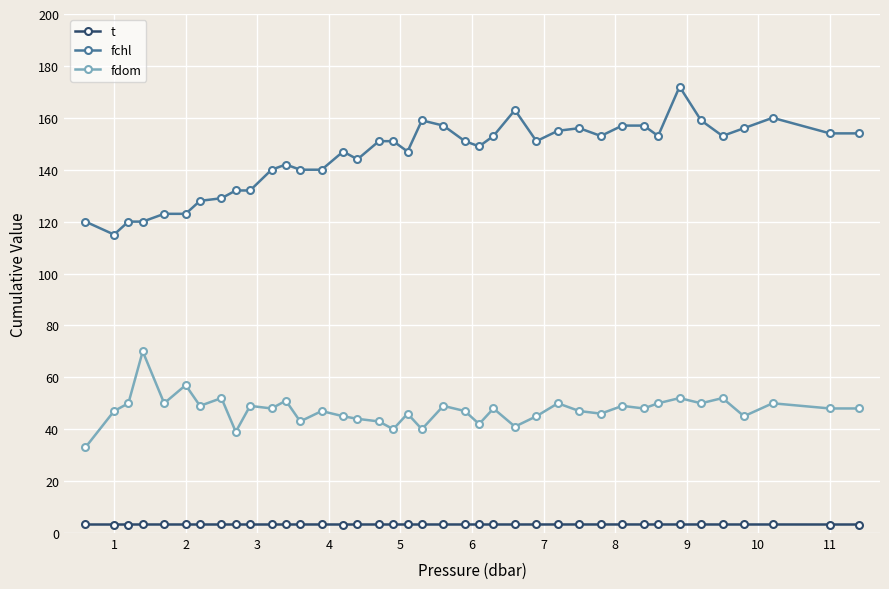

True or false: t has more than 0 interior local peaks.

True